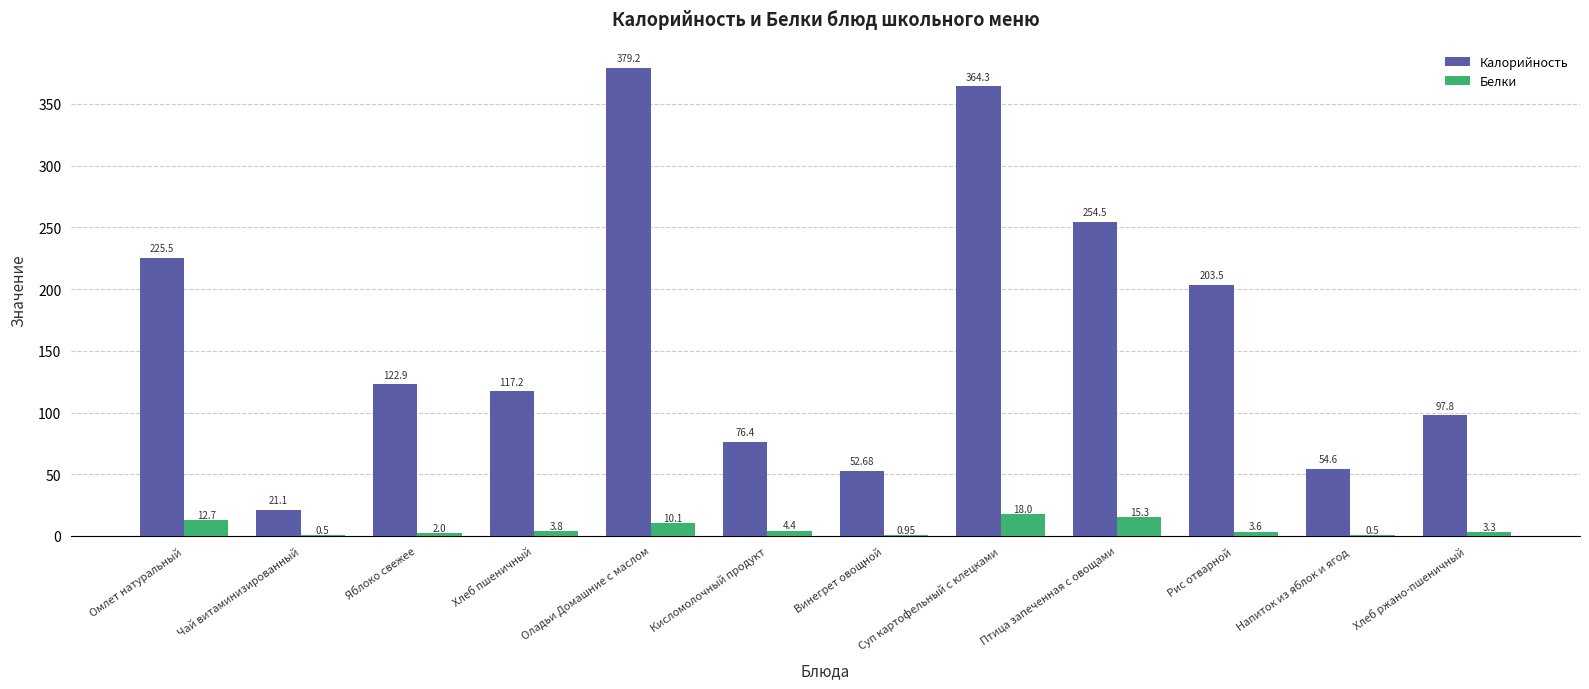

What are all the series names shown in the legend?

Калорийность, Белки